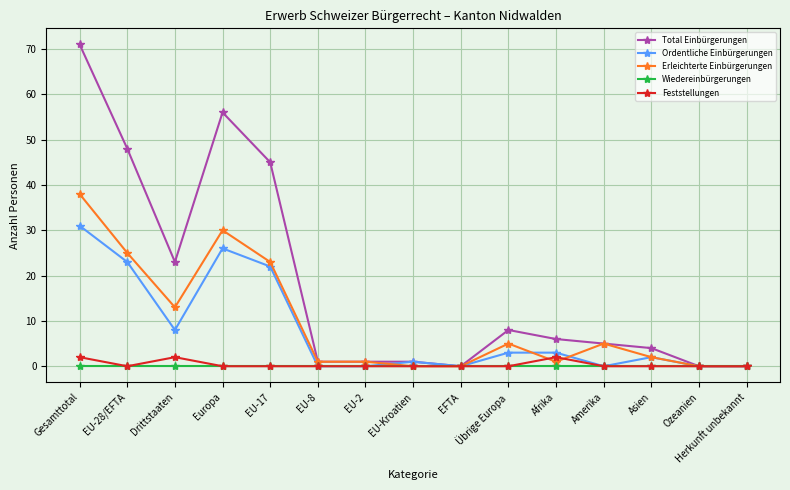

At which category does the chart reach its peak across all series?

Gesamttotal